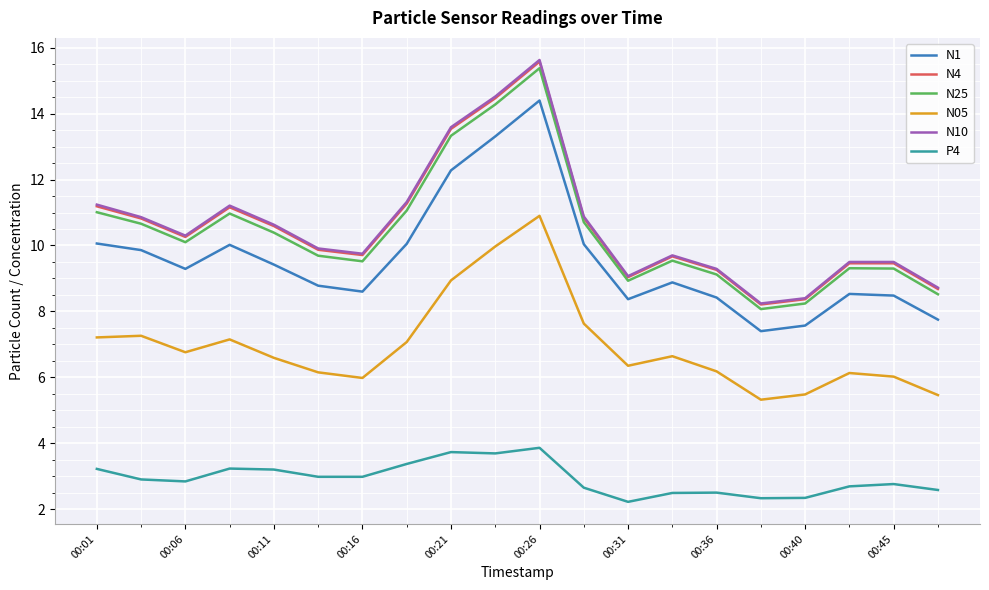

Which series has the largest range (max minus min)?

N10